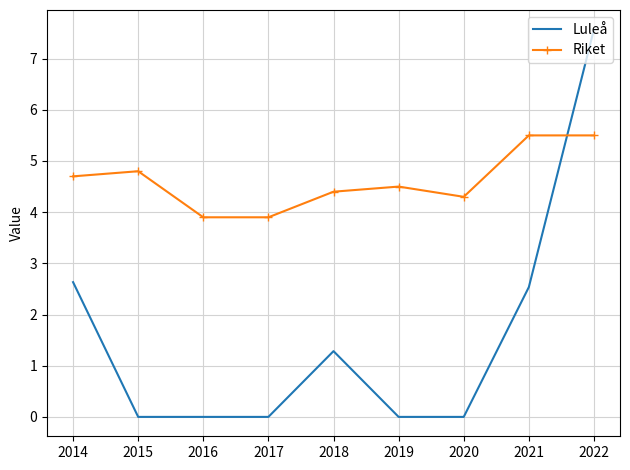

Reading left to right, extract all data points from this chart.

Luleå: 2.6	0.0	0.0	0.0	1.3	0.0	0.0	2.5	7.6
Riket: 4.7	4.8	3.9	3.9	4.4	4.5	4.3	5.5	5.5